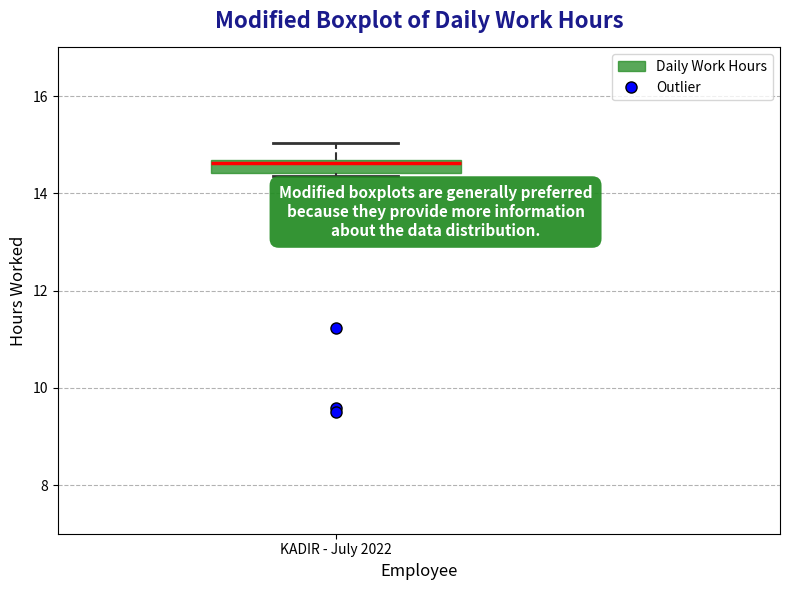

Where is the upper edge of the box for KADIR - July 2022 on the y-axis? The values are not printed on the chart, so give them approximately, as read against the axis.

14.6